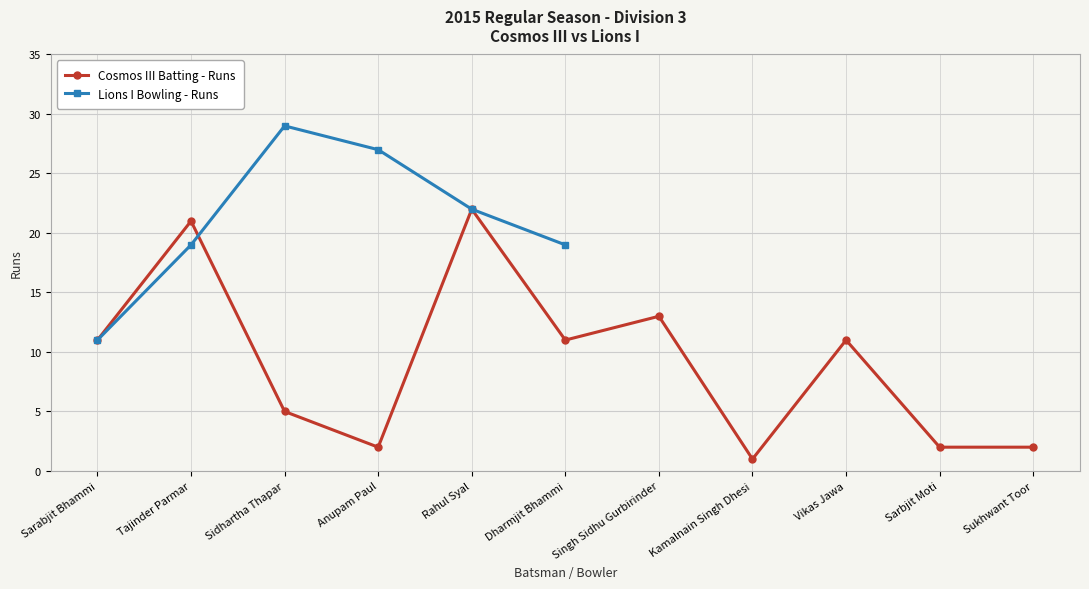

What is the ratio of the value at Tajinder Parmar to the value at Kamalnain Singh Dhesi?

21.0